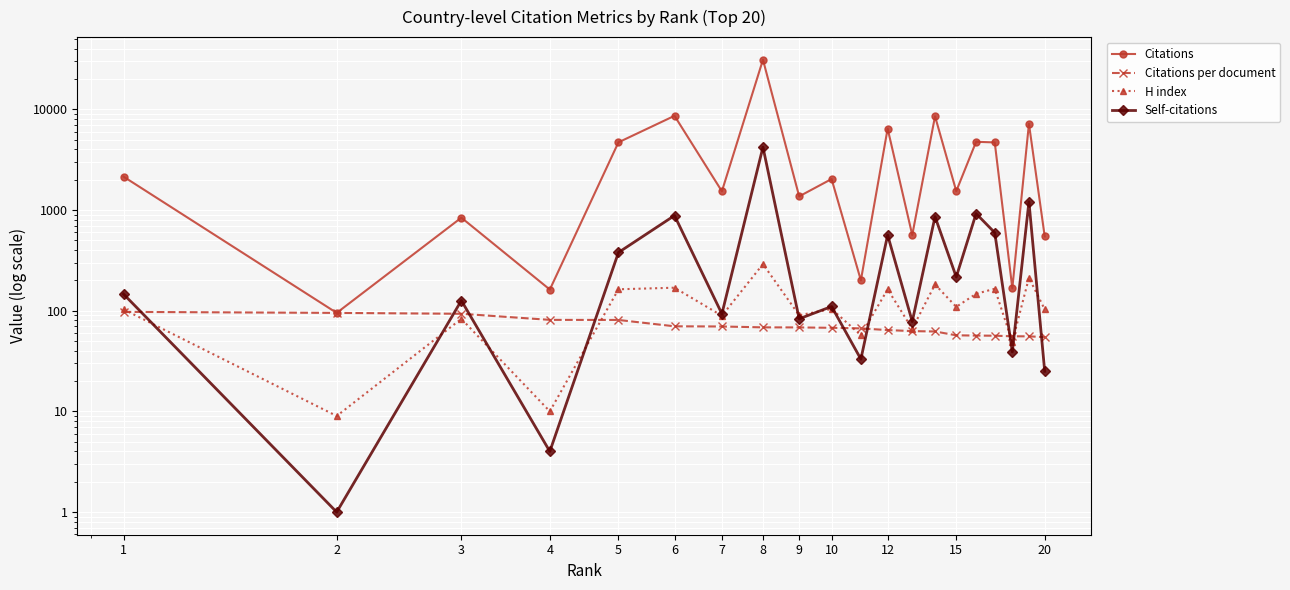

Is the value of Citations at 9 greater than the value of H index at 8?

Yes